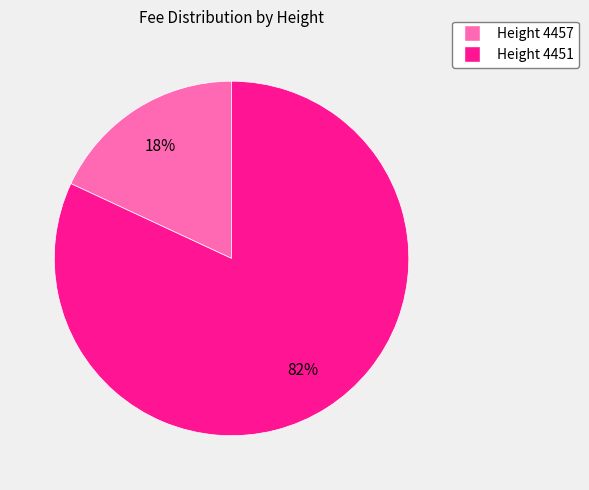

Does any single category account for the majority?

Yes